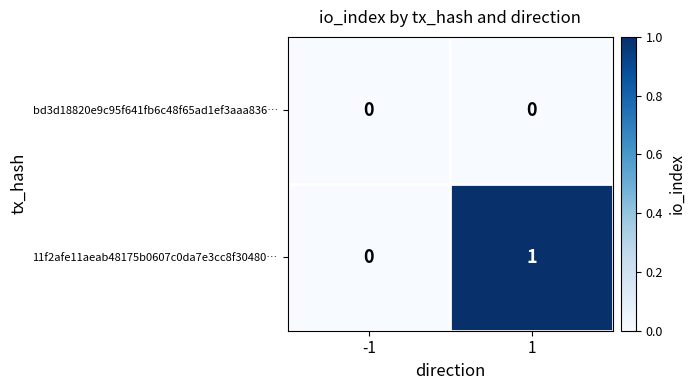

List the series in order of their peak value, lowest first.

bd3d18820e9c95f641fb6c48f65ad1ef3aaa836…, 11f2afe11aeab48175b0607c0da7e3cc8f30480…